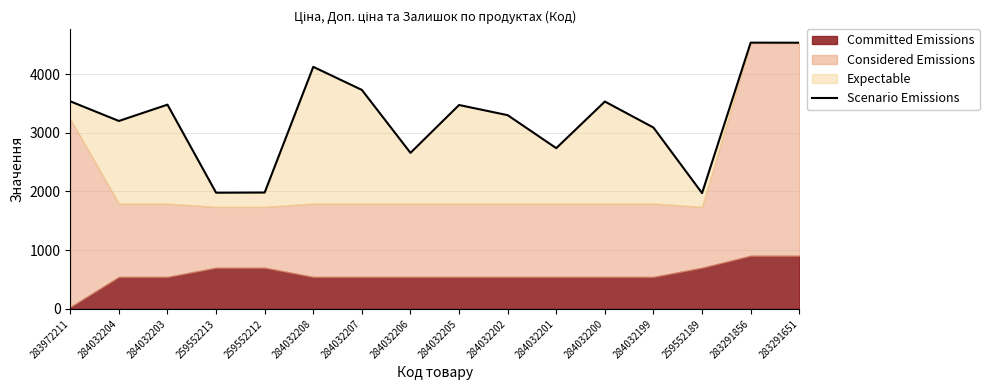

Does the chart have visible grid lines?

Yes